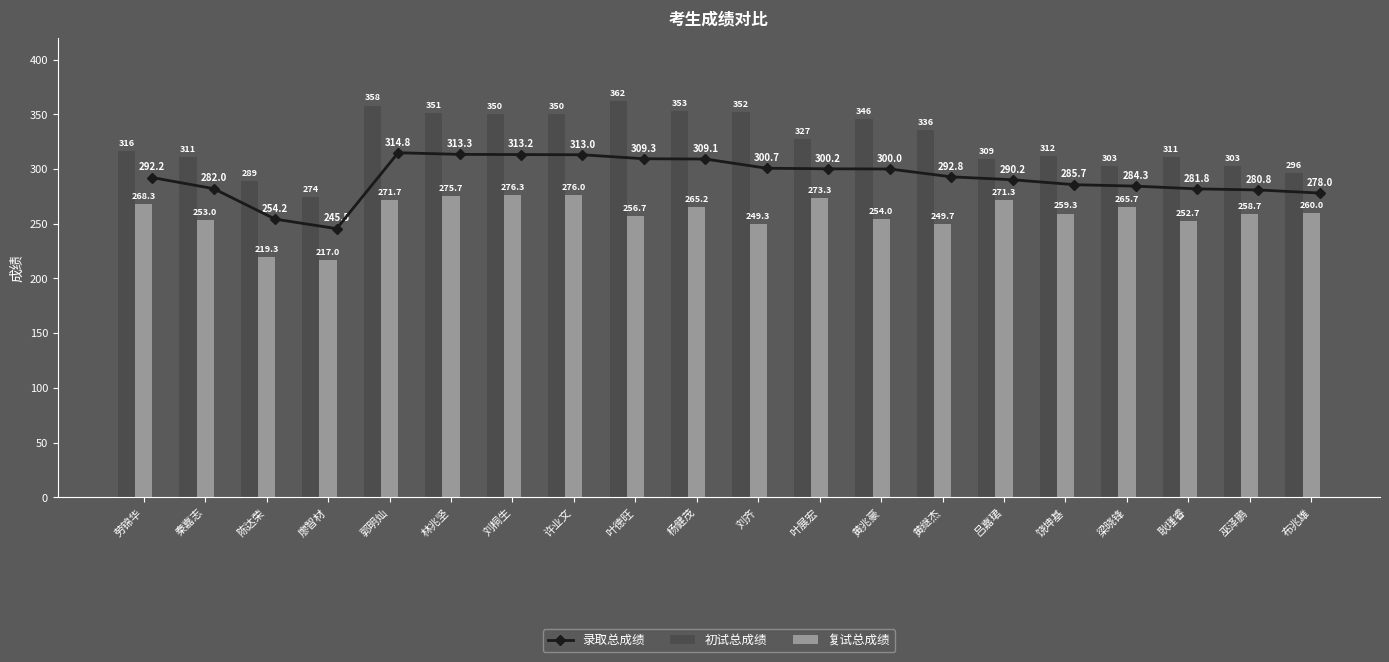

Is the value of 初试总成绩 at 叶展宏 greater than the value of 复试总成绩 at 耿瑾睿?

Yes